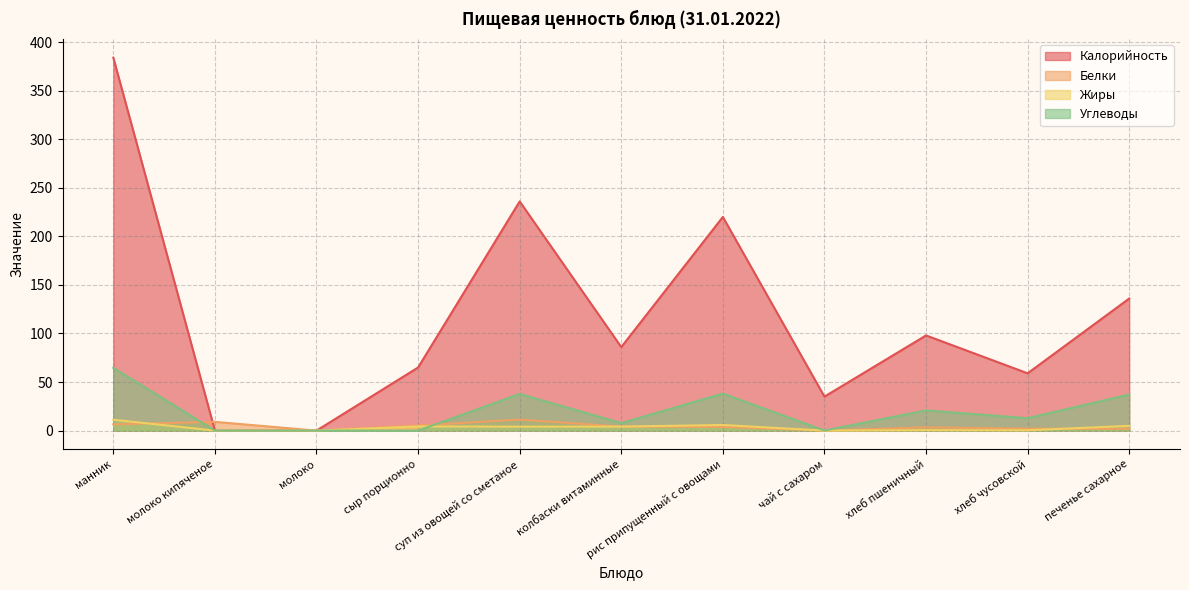

In Жиры, how many points are lower than both neighbors (excluding endpoints)?

3